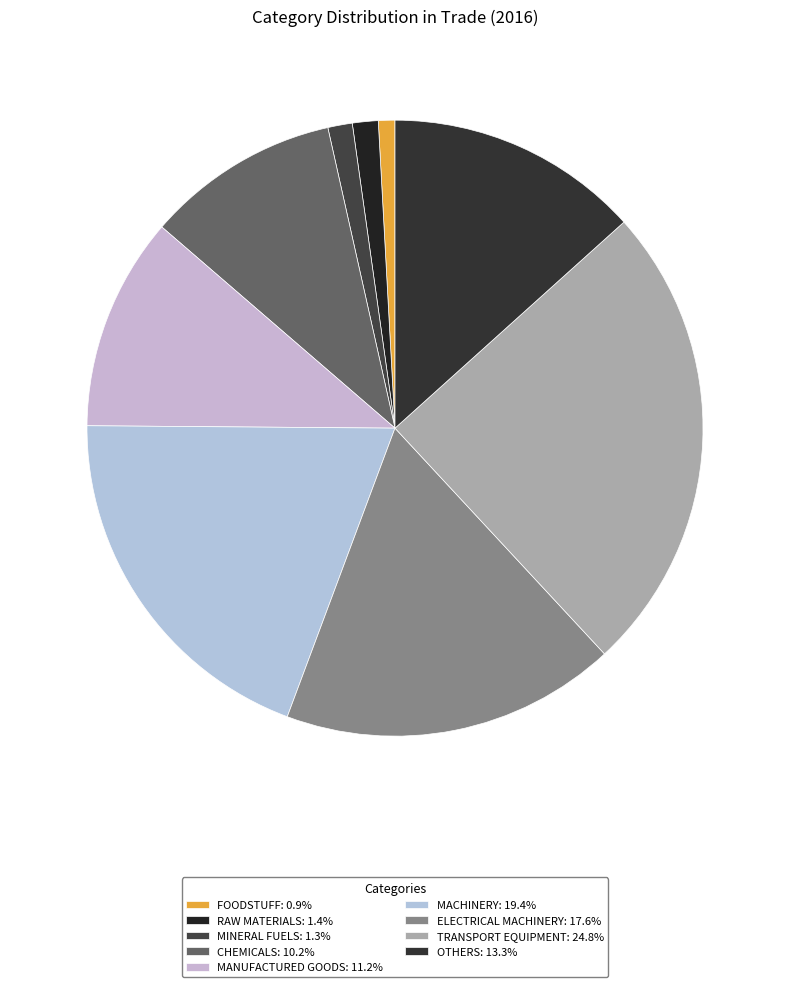

What percentage is the MINERAL FUELS slice, to the nearest percent?

1%